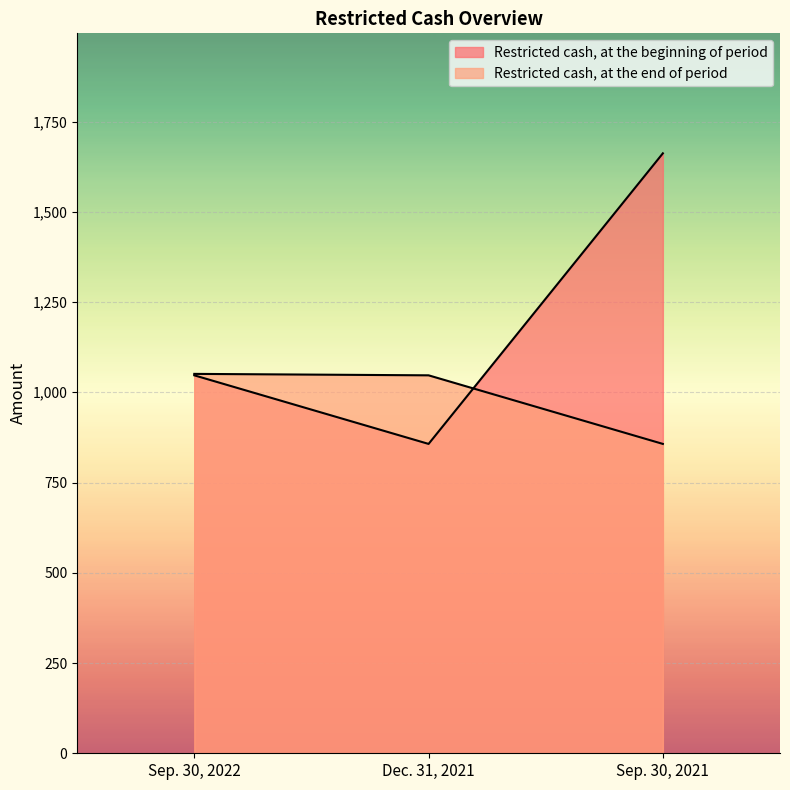

Which series has the largest total across all categories?

Restricted cash, at the beginning of period